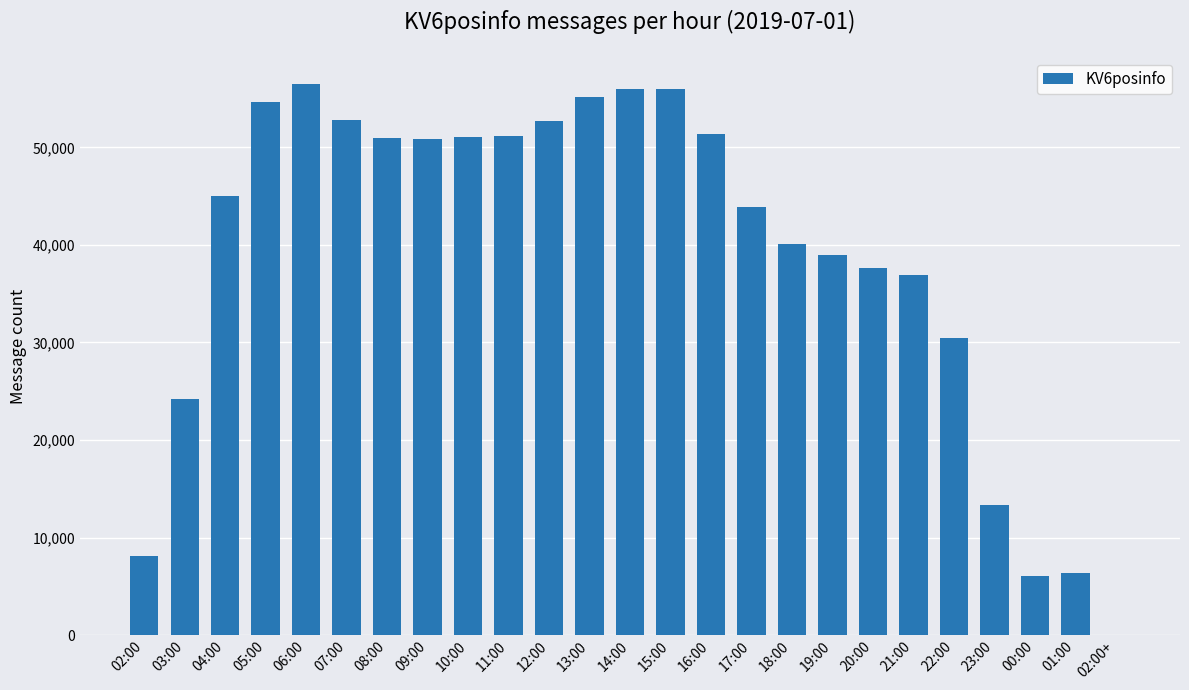

Count the number of categories in the chart.

25